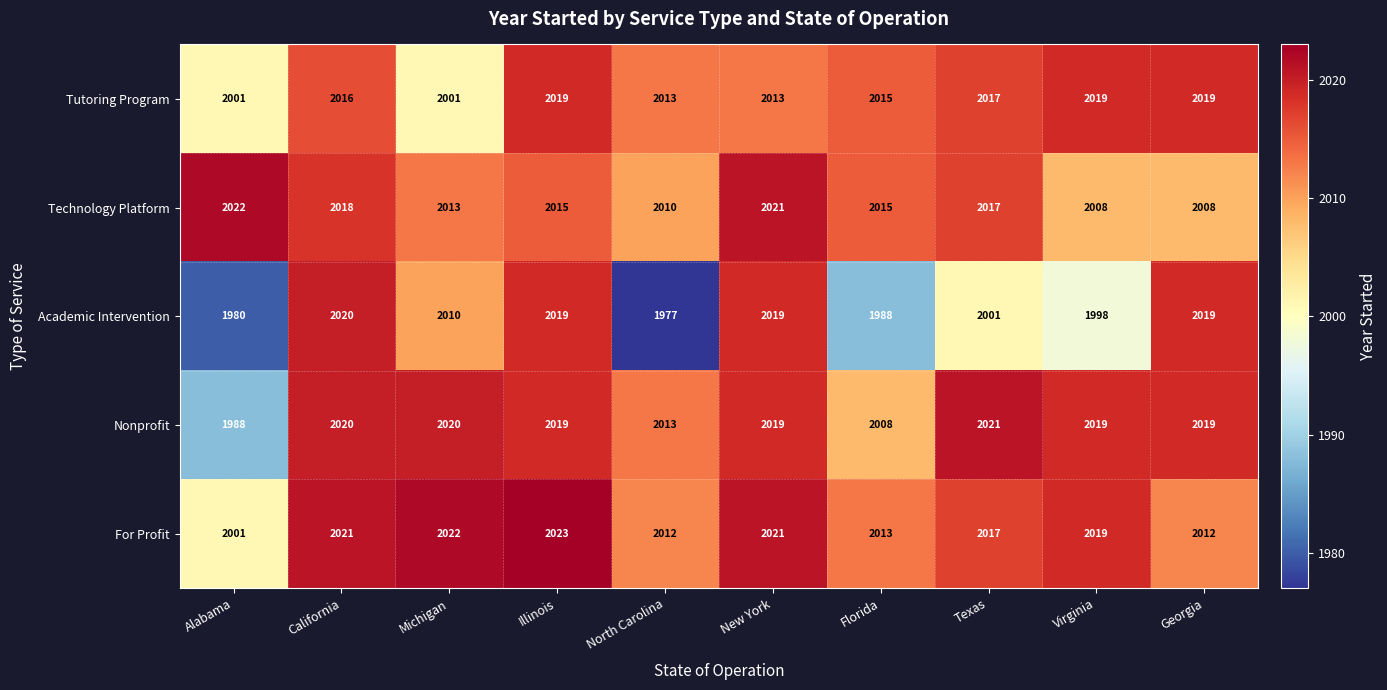

Between Alabama and Michigan, which series saw the biggest shift?

Nonprofit